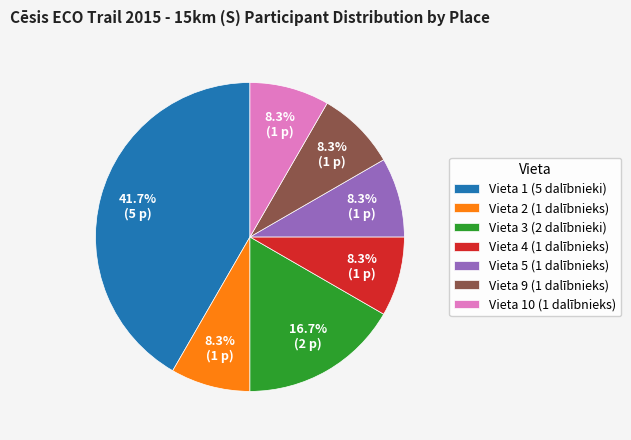

Does Vieta 3 (2 dalībnieki) represent more than half of the total?

No